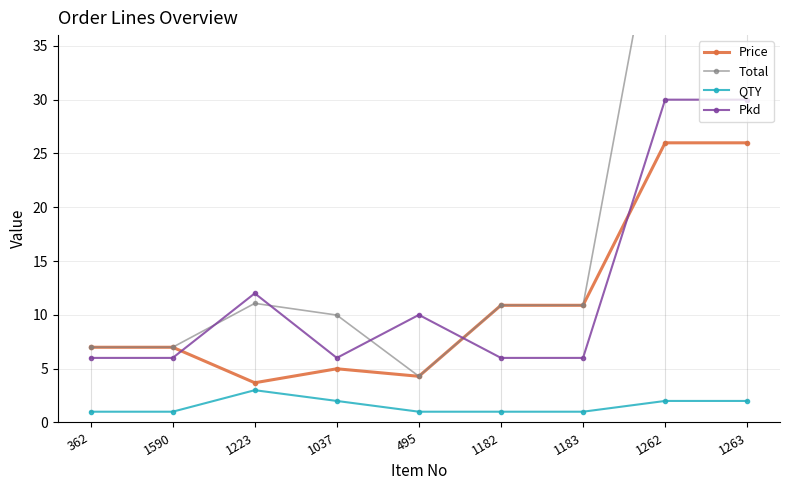

Is it true that Total equals 4.5 at 1223?

False